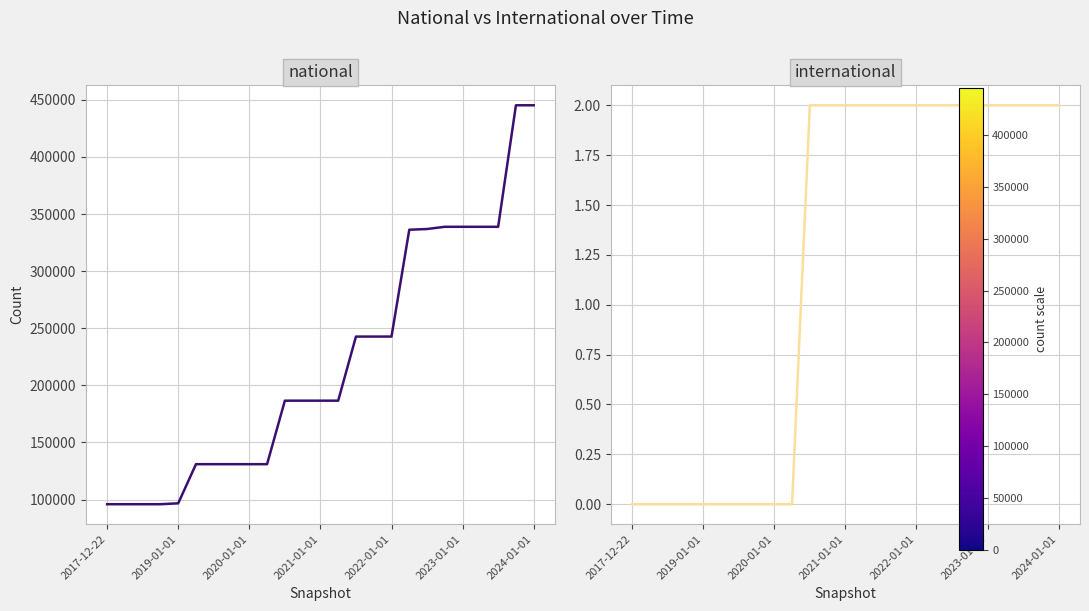

What is the spread (max minus min) of values at 2021-01-01?

186580